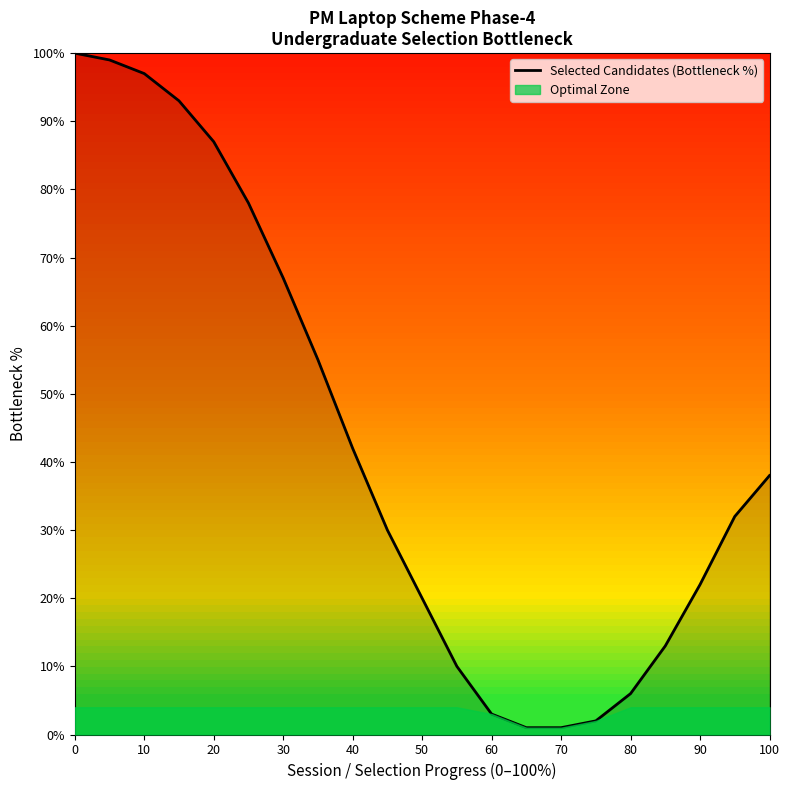

What is the maximum value shown in the chart?

100